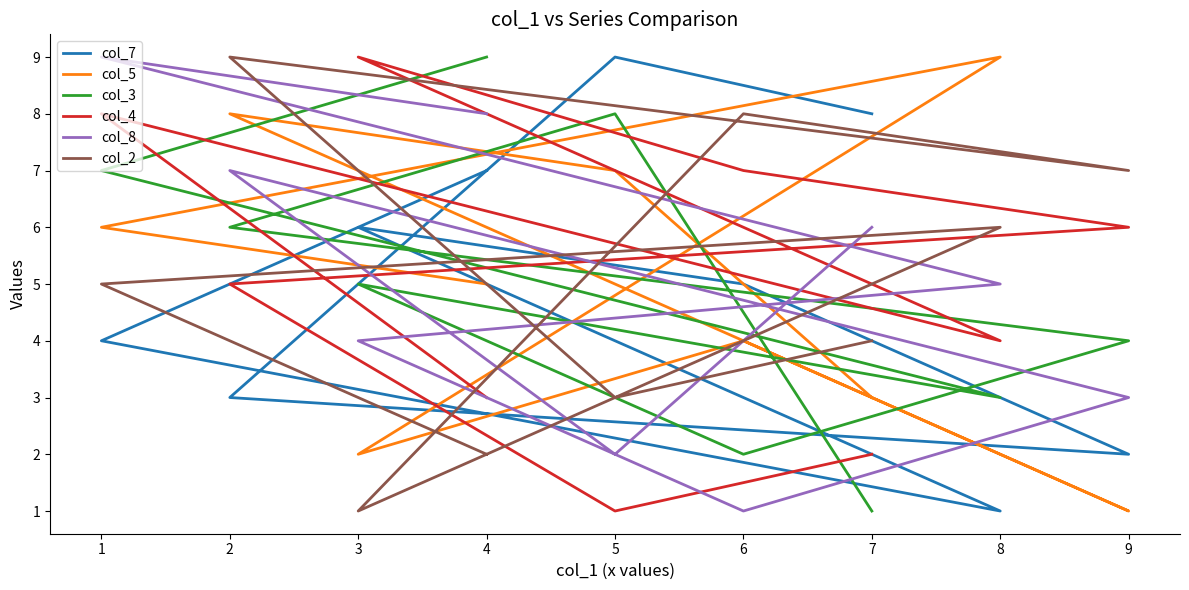

Where is the first local maximum for col_4?

3